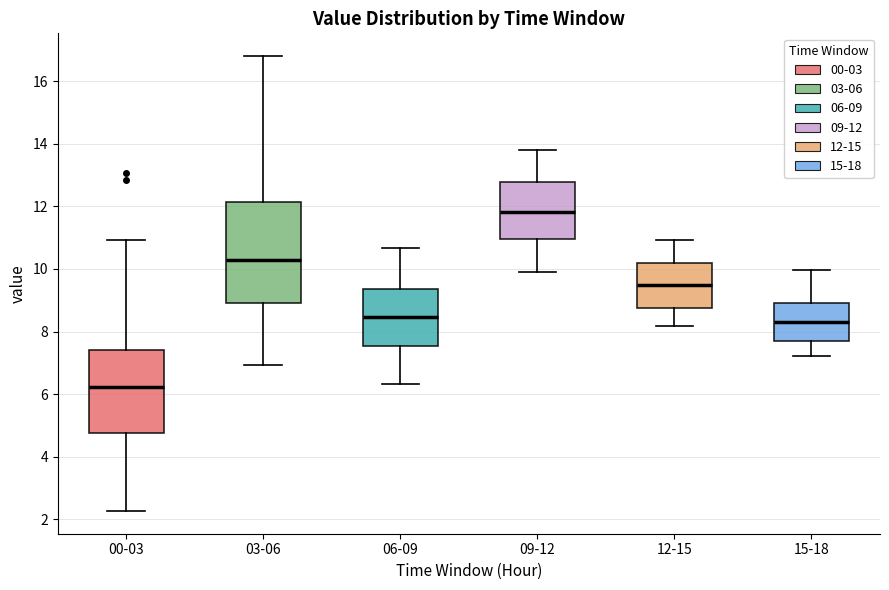

Which box has the lowest median line?

00-03